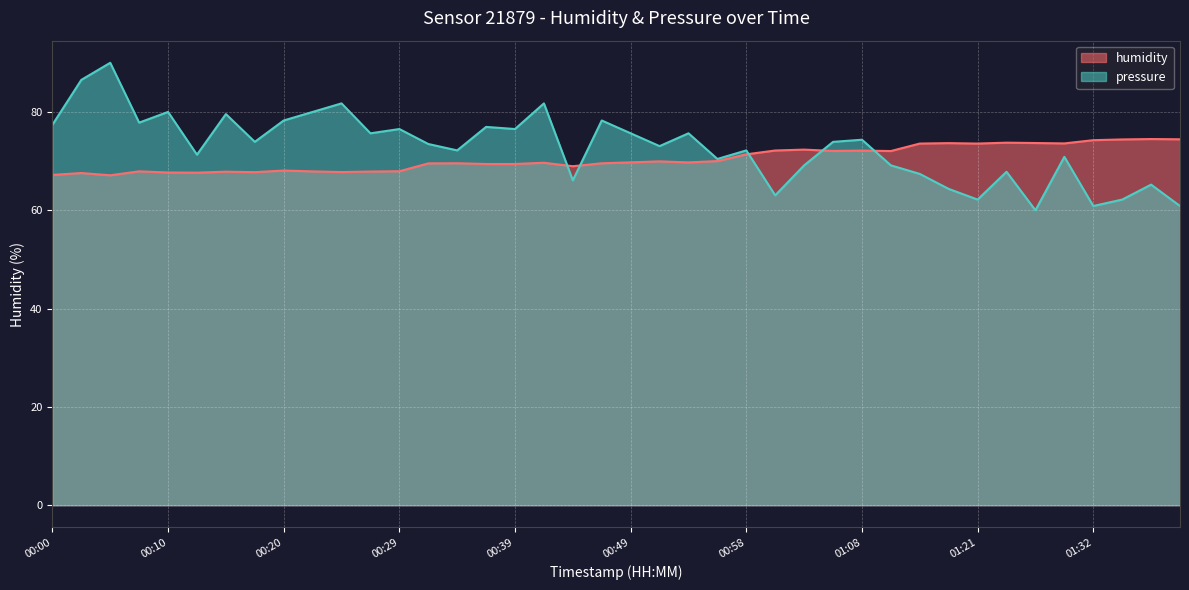

Which series has the largest range (max minus min)?

pressure